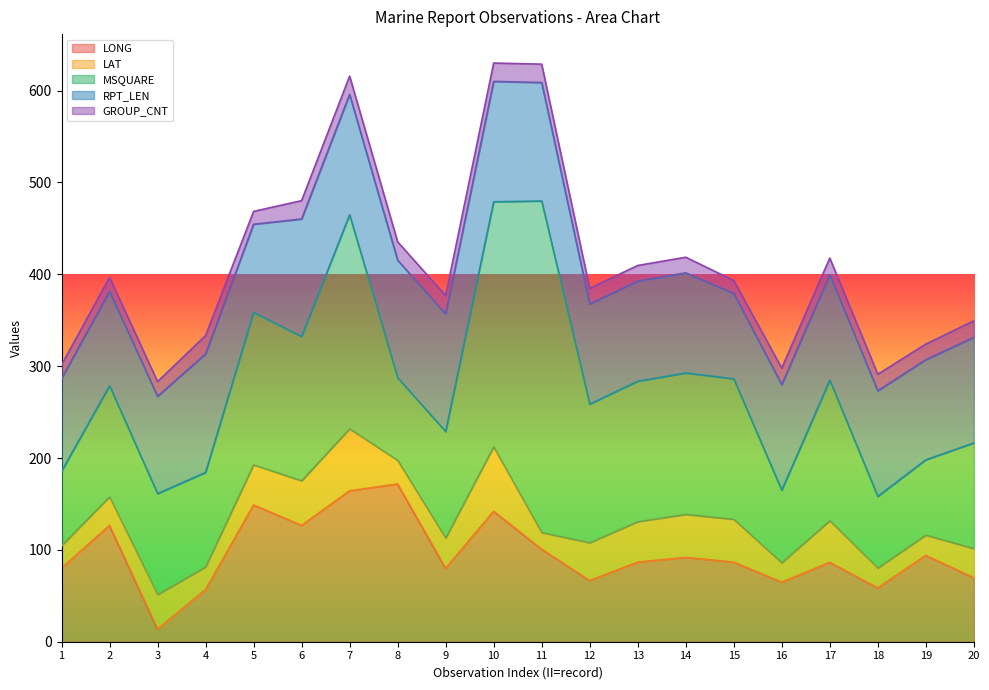

True or false: GROUP_CNT has a value of 12.4 at 7.

False